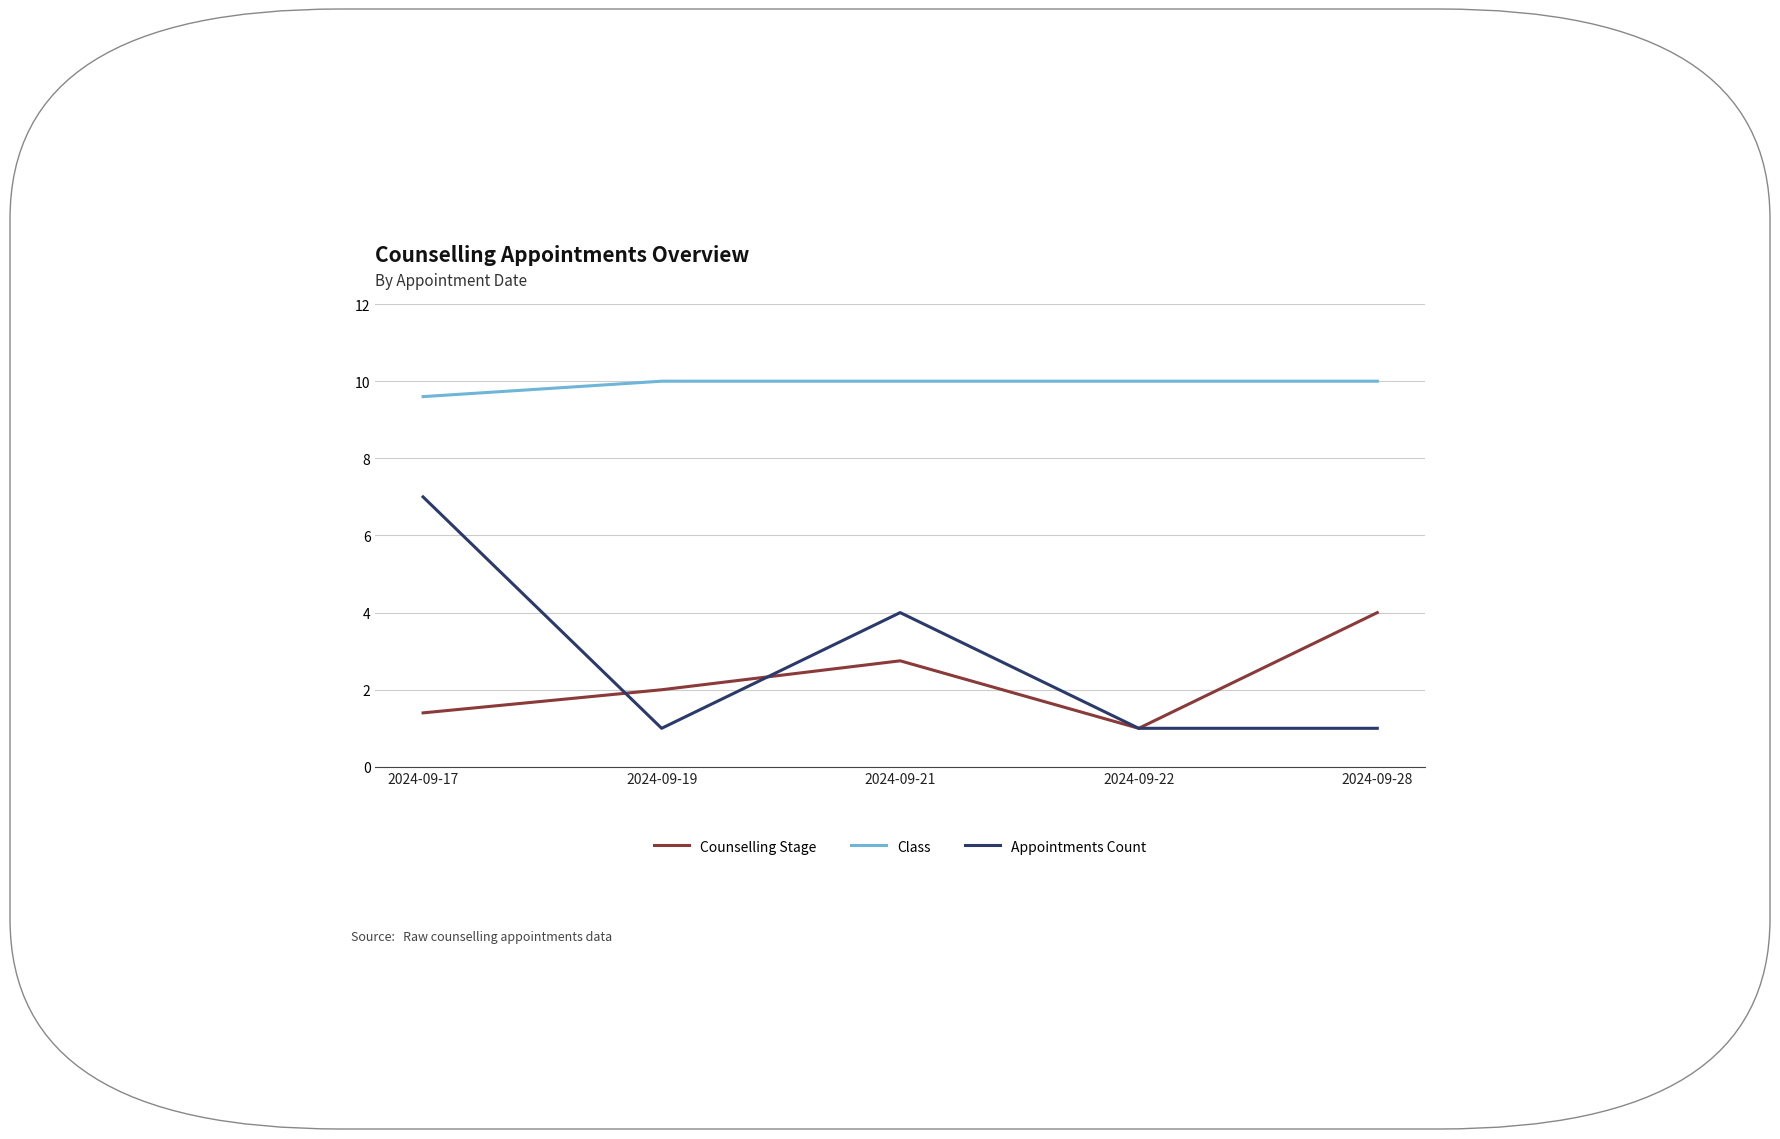

Rank the series by their maximum value, from lowest to highest.

Counselling Stage, Appointments Count, Class